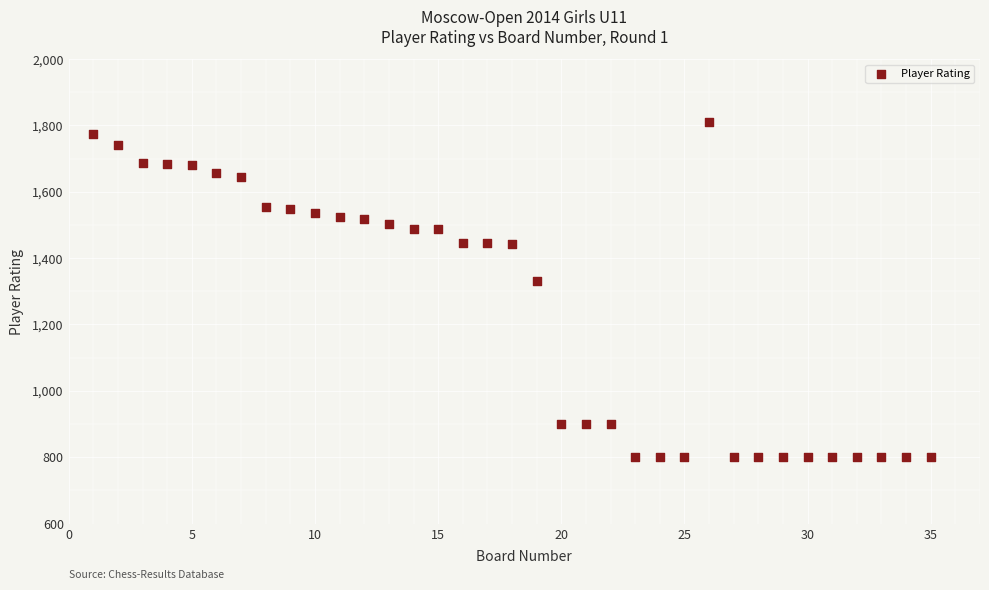

What is the range of Y values (max minus min)?

1009